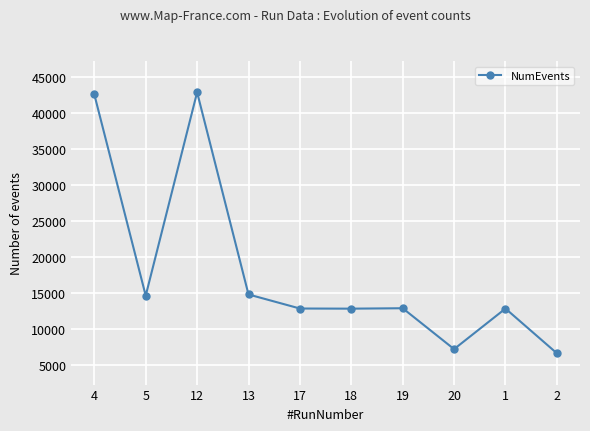

At which label does the data first exceed 12916?

4